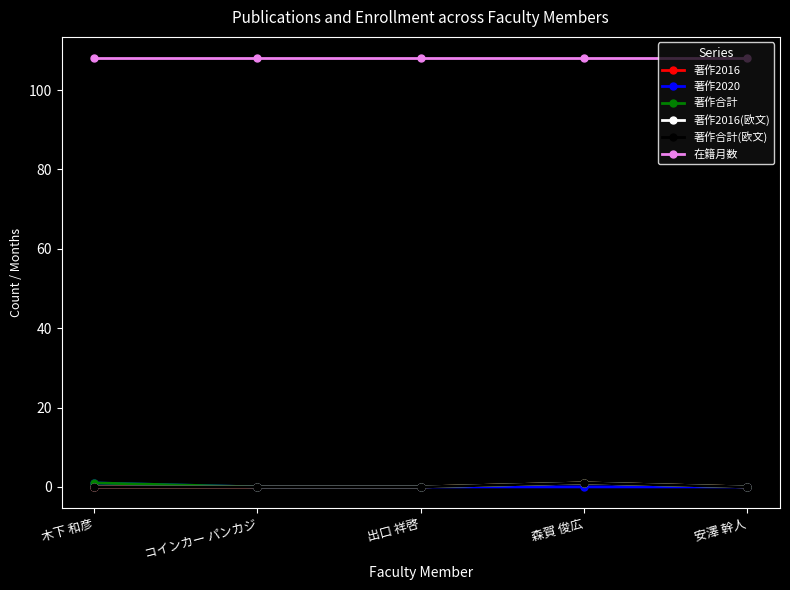

Reading left to right, what are all the values shown in this chart?

著作2016: 0	0	0	1	0
著作2020: 1	0	0	0	0
著作合計: 1	0	0	1	0
著作2016(欧文): 0	0	0	1	0
著作合計(欧文): 0	0	0	1	0
在籍月数: 108	108	108	108	108